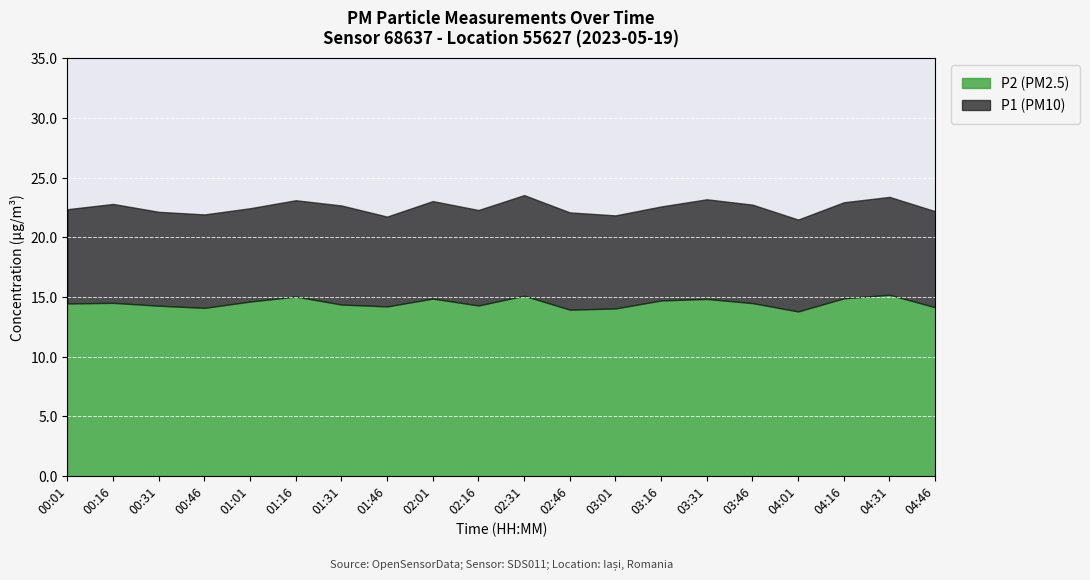

Which series changed the most between 00:16 and 03:31?

P1